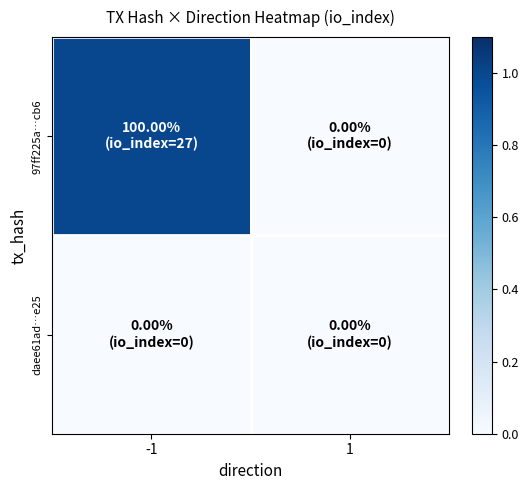

Reading right to left, extract all data points from this chart.

97ff225a…cb6: 1=0	-1=1
daee61ad…e25: 1=0	-1=0